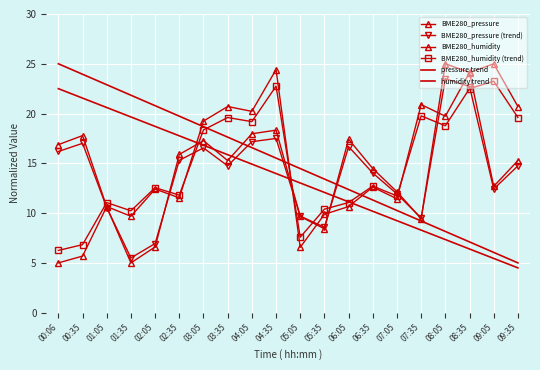

True or false: BME280_pressure (trend) and BME280_humidity intersect in this chart.

True